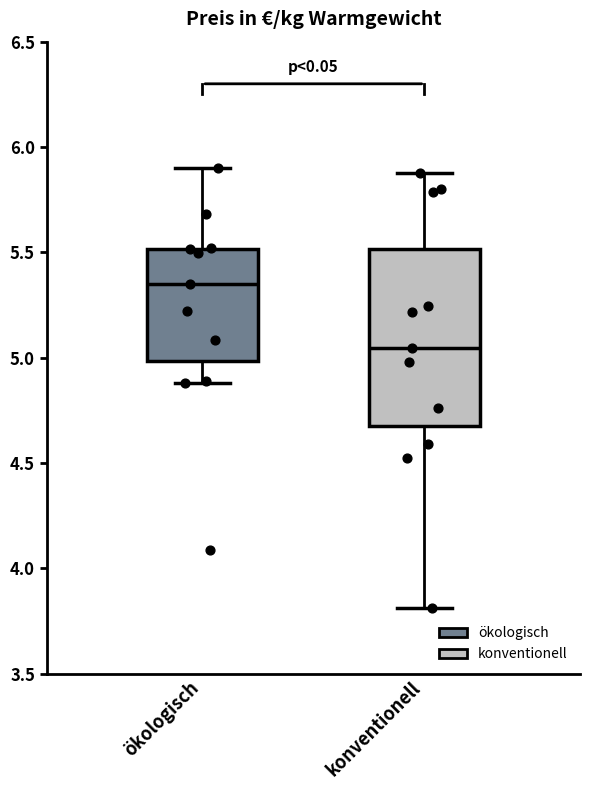

Comparing the boxes themselves (not the whiskers), which one is the tallest?

konventionell